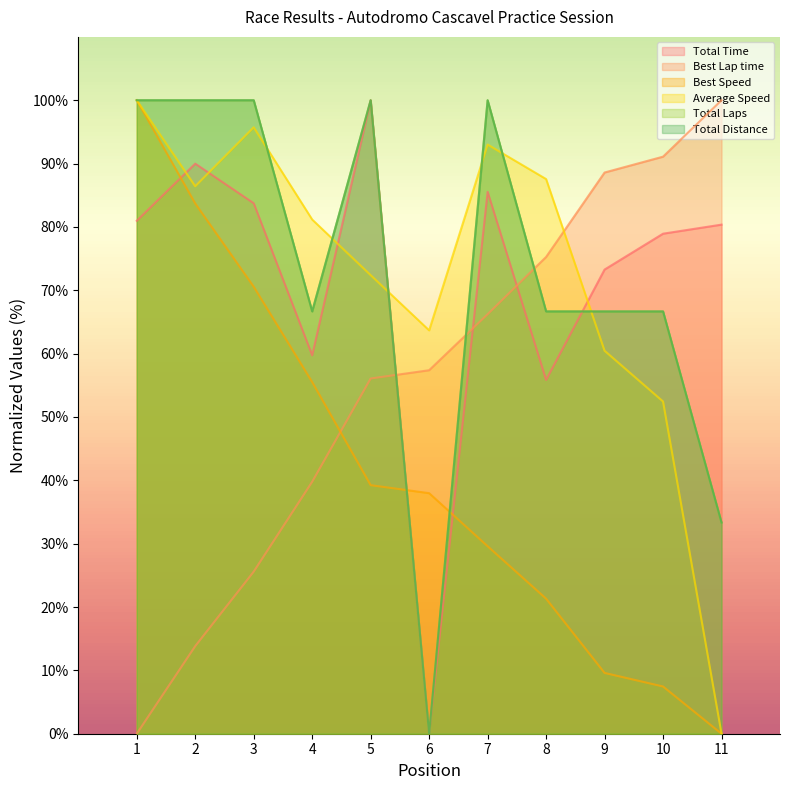

How many lines are shown in the chart?

6